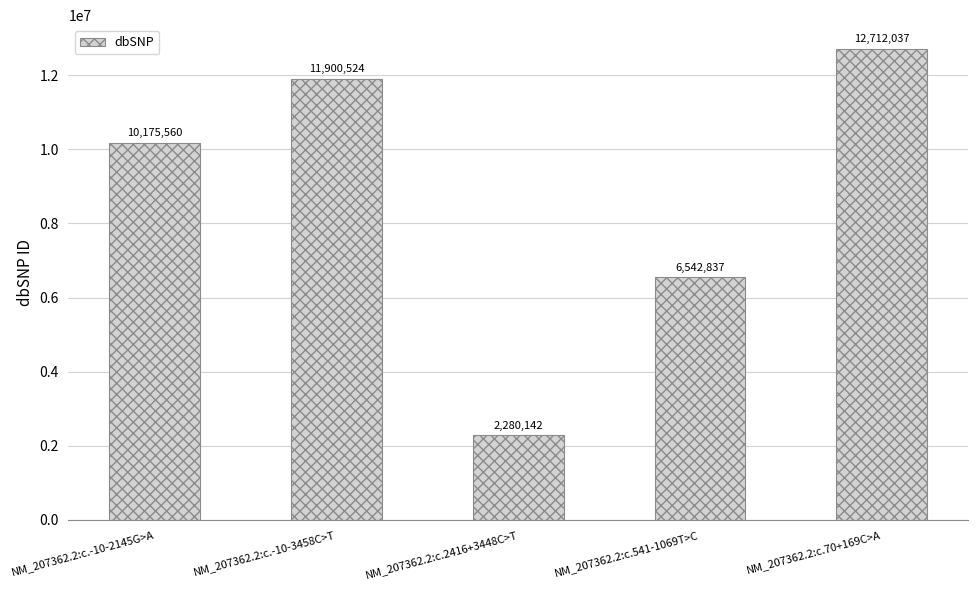

Approximately how many times larger is the value at NM_207362.2:c.2416+3448C>T compared to NM_207362.2:c.541-1069T>C?

0.3